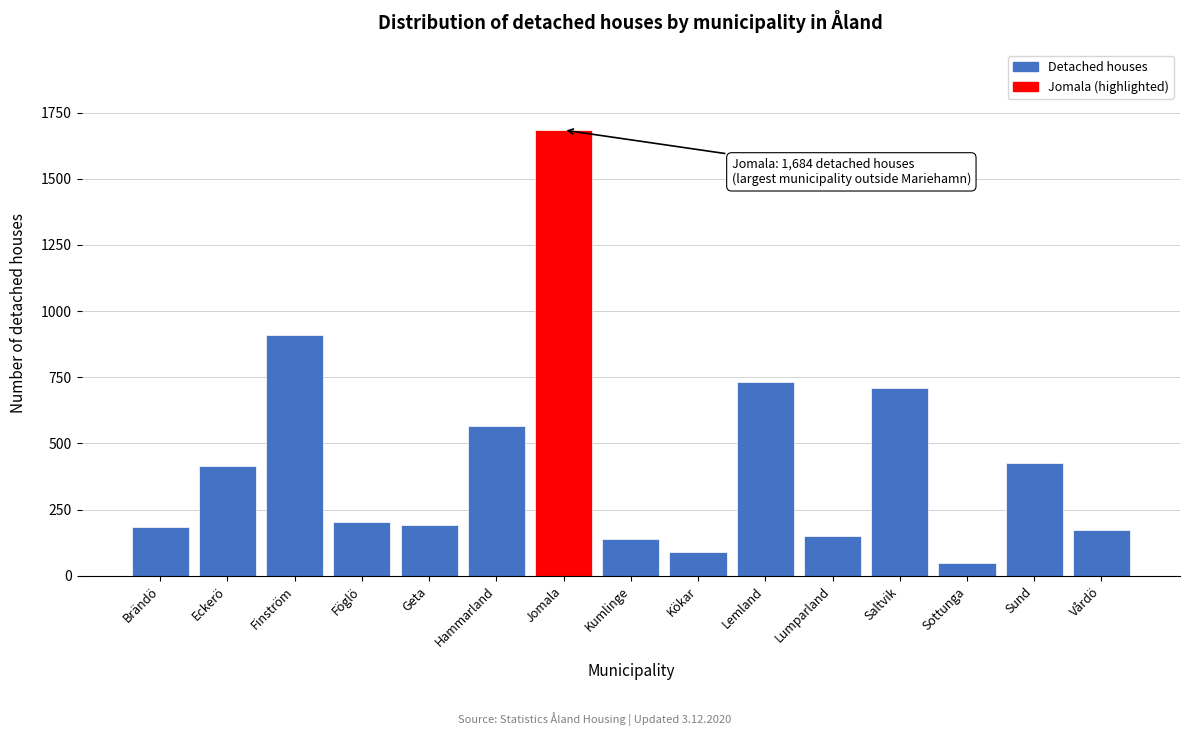

What is the ratio of the value at Jomala to the value at Lemland?

2.3